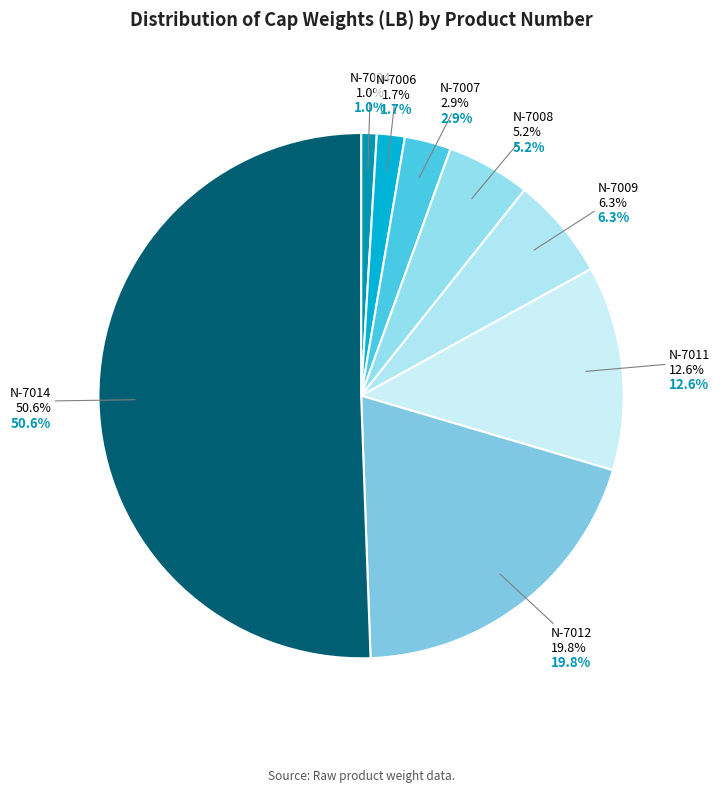

To the nearest percent, what portion does N-7006 represent?

2%